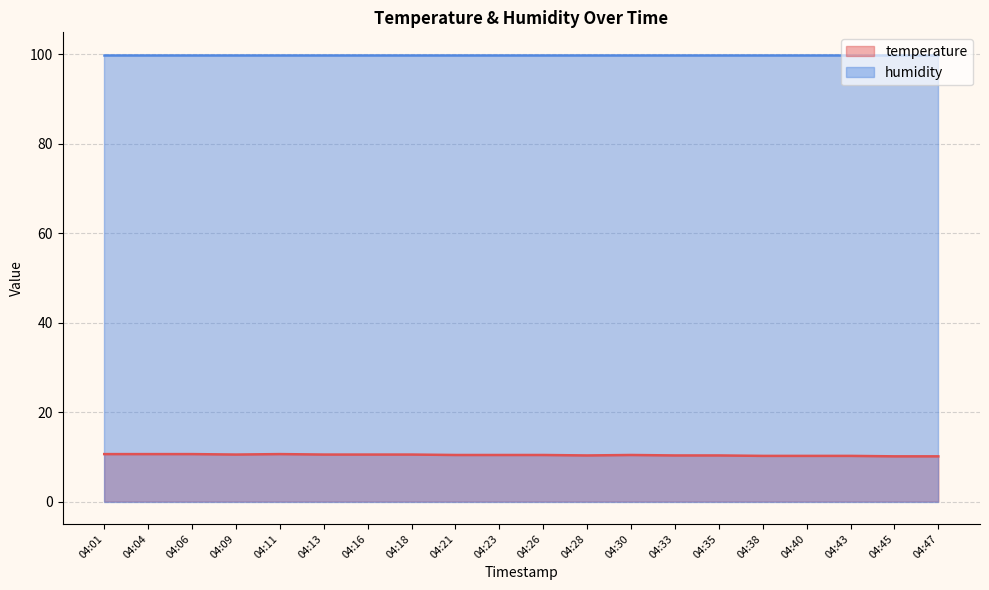

The chart shows a value of 10.3 at 04:33. True or false?

True